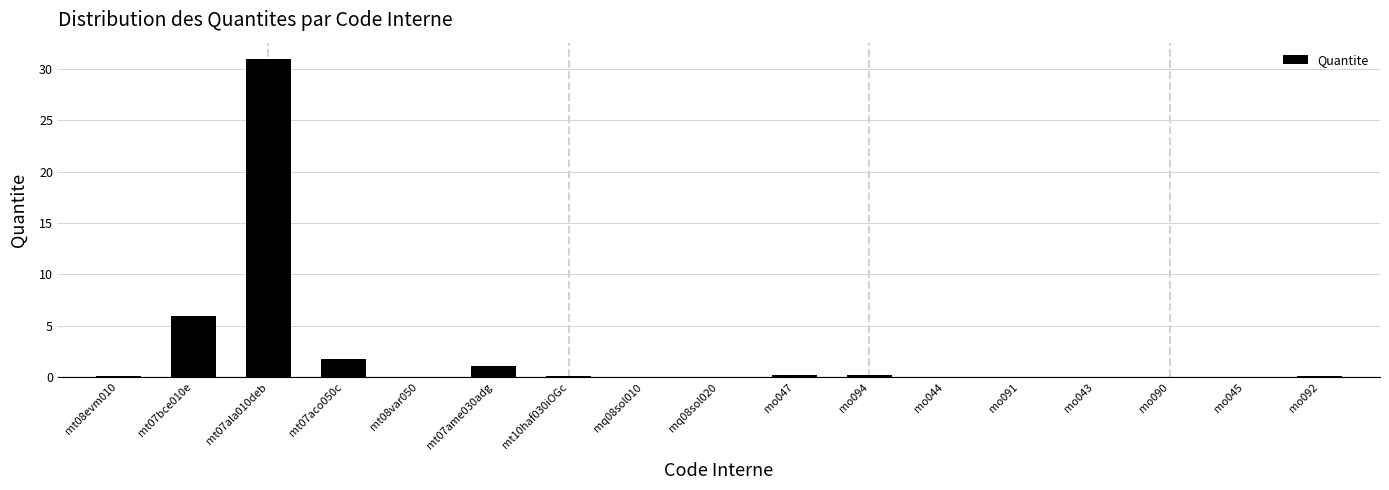

At which label is the value closest to 15?

mt07bce010e